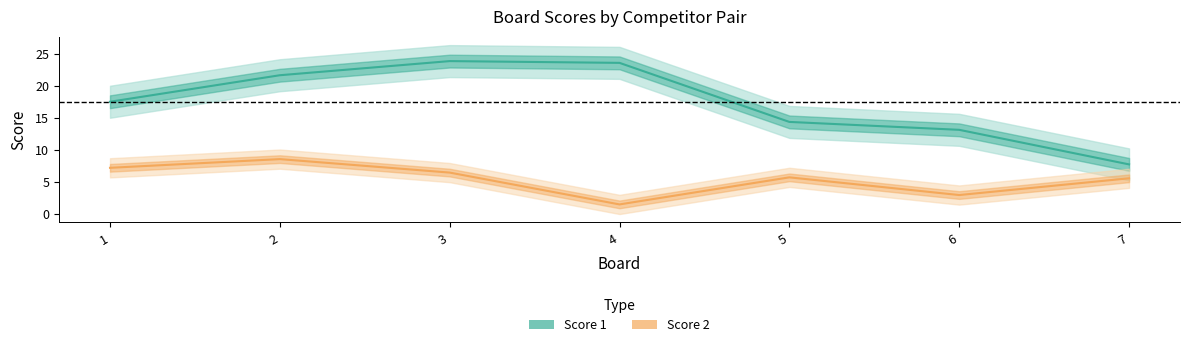

How many distinct data groups are displayed?

2